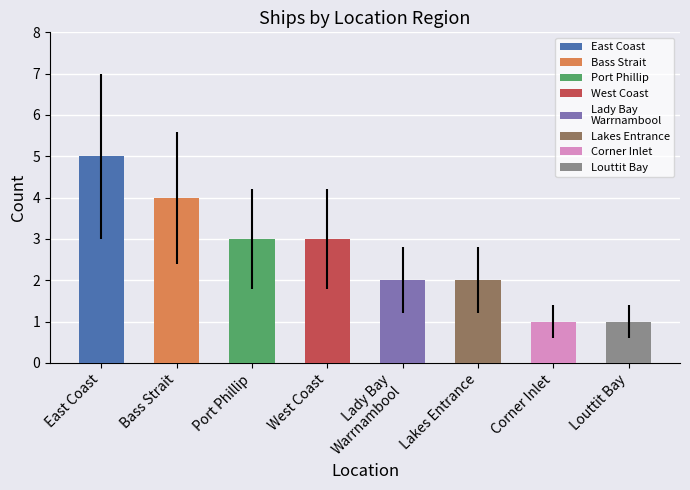

What is the value of the 4th bar from the left?

3